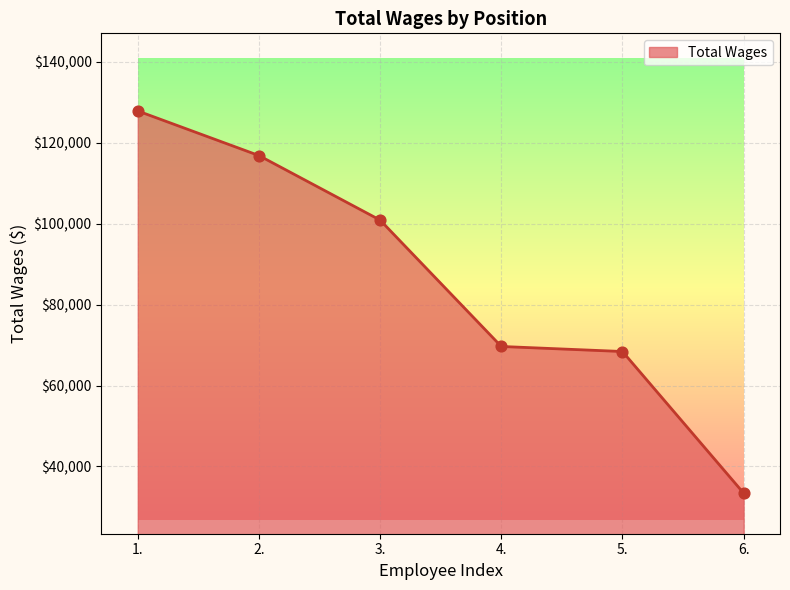

Which has a higher value, 5. or 4.?

4.